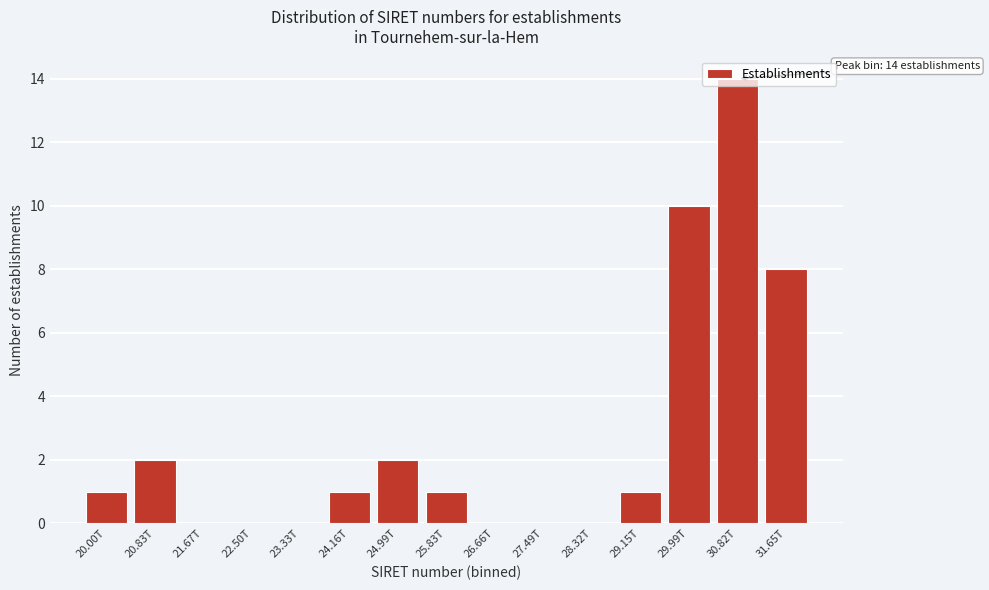

Where is the data nearest to the value 7?

31.65T